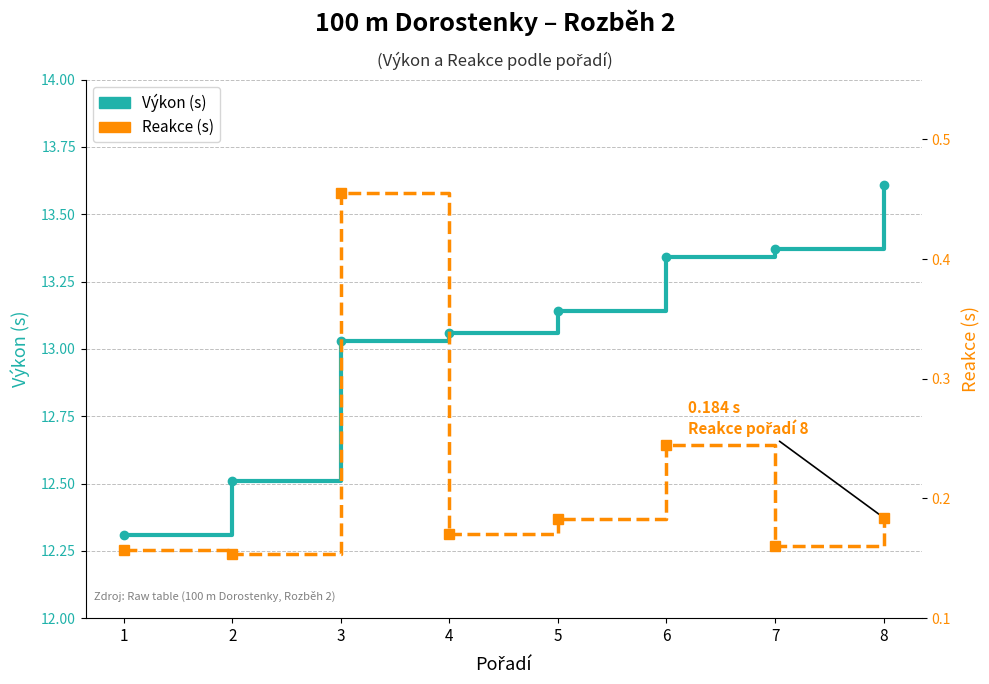

What is the difference between the maximum and minimum values in the Výkon series?

1.3